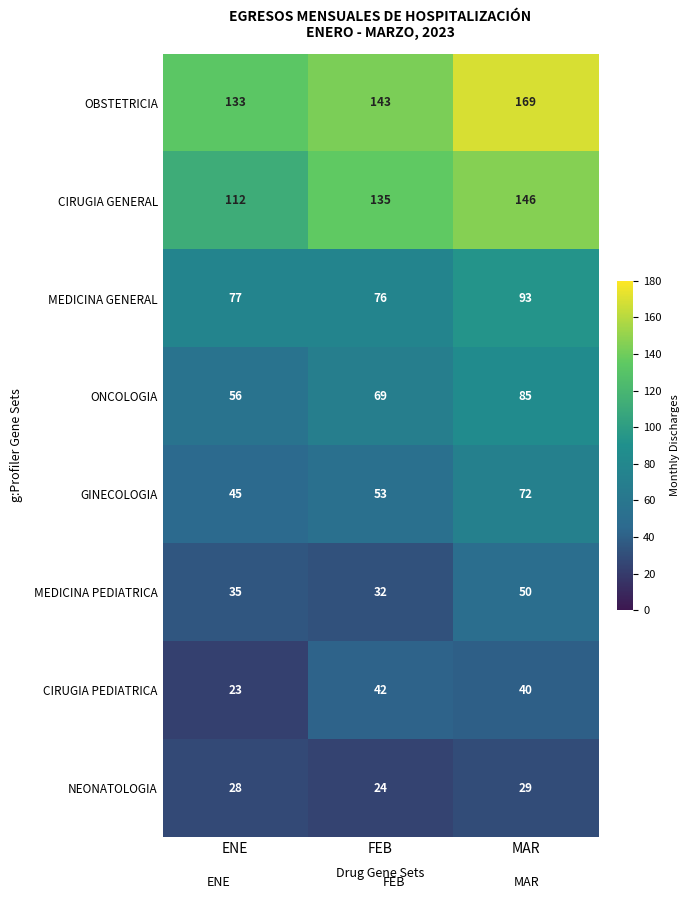

The ONCOLOGIA series shows 101 at FEB. True or false?

False